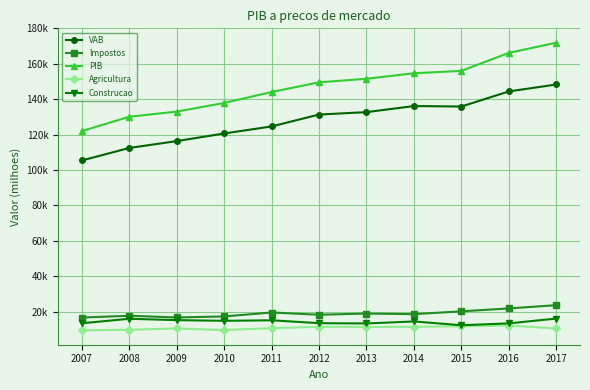

What is the sum of all Impostos values?

208722.5